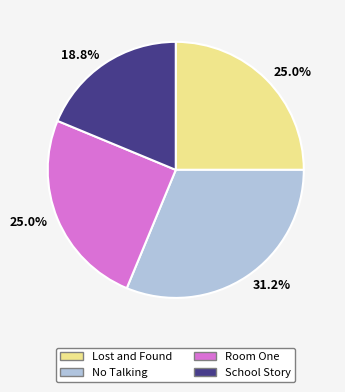

Is there a majority slice in this chart?

No